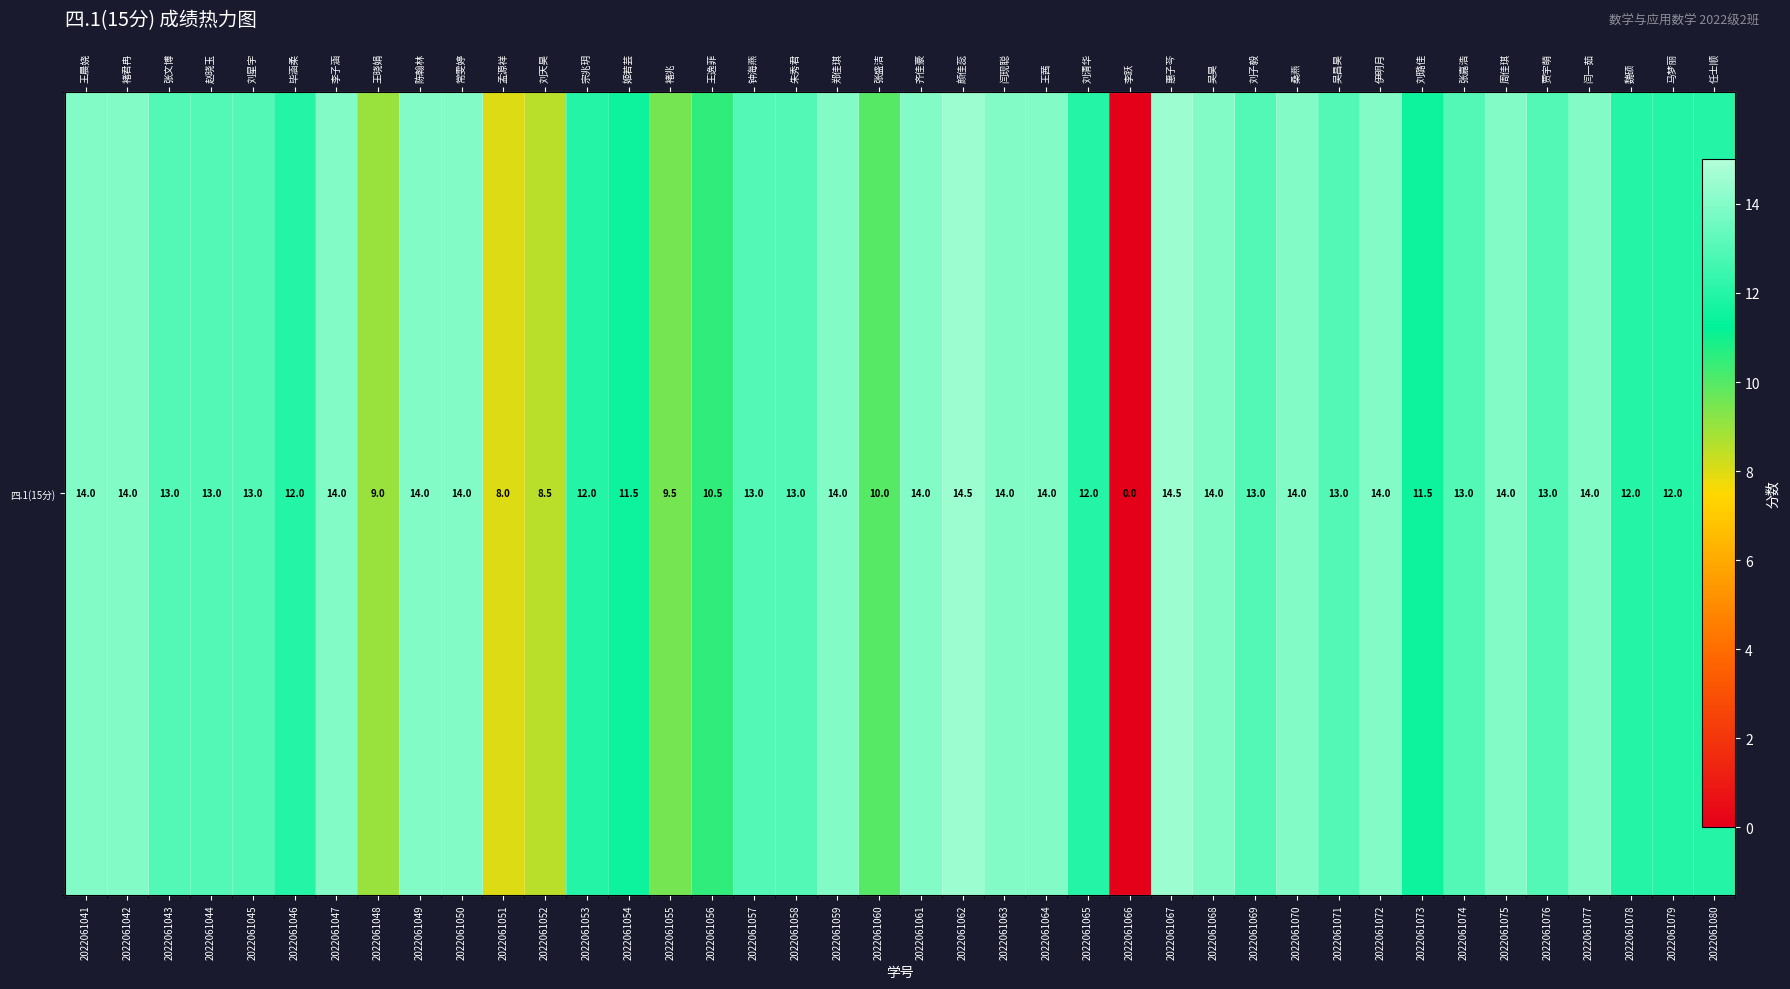

Count the number of categories in the chart.

40